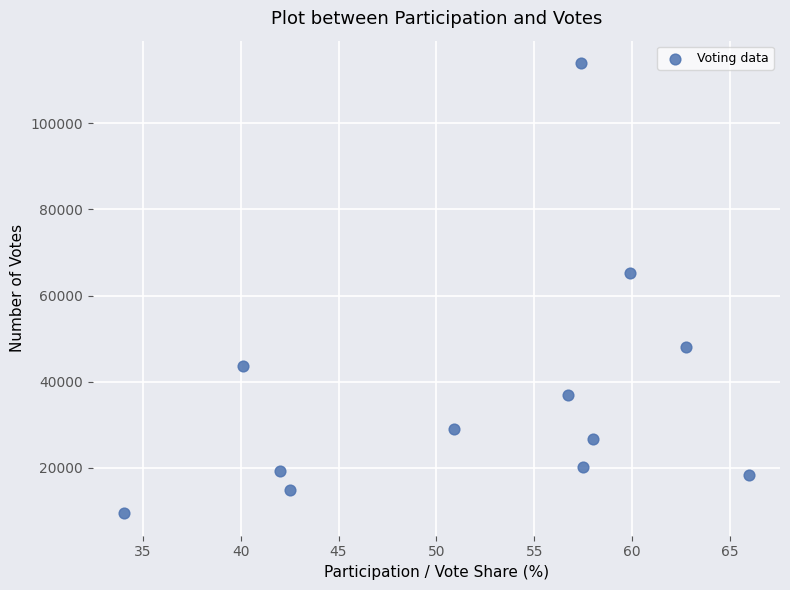

What Y value in the scatter plot is closest to 61701?

65159